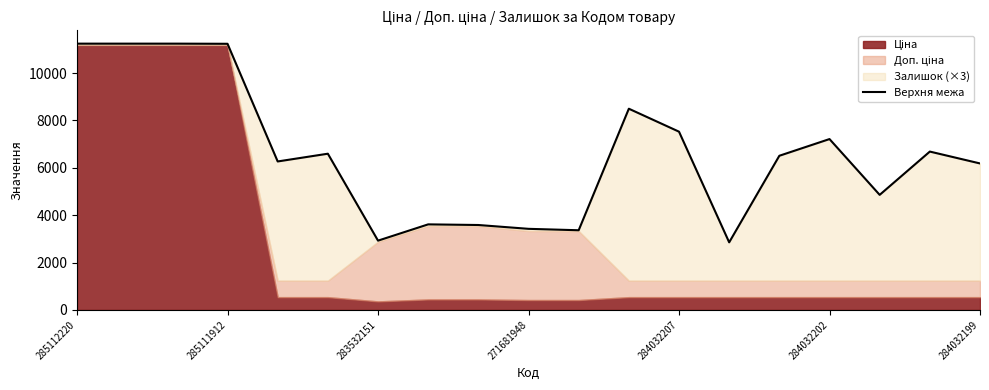

Which category has the highest value across all series?

285112220